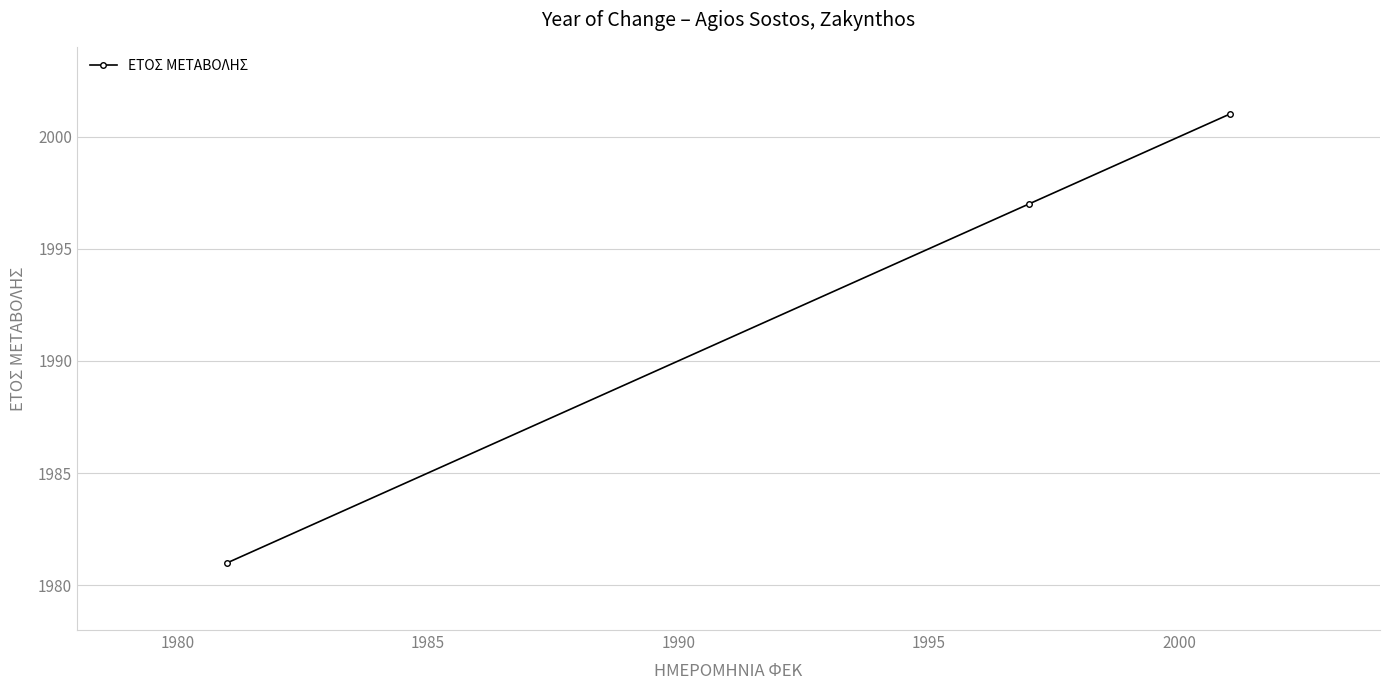

What is the value of the 3rd point from the left?

2001